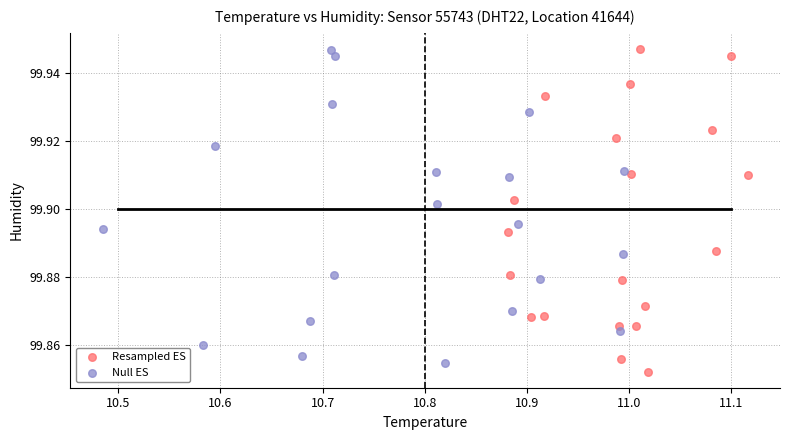

What are all the series names shown in the legend?

Resampled ES, Null ES